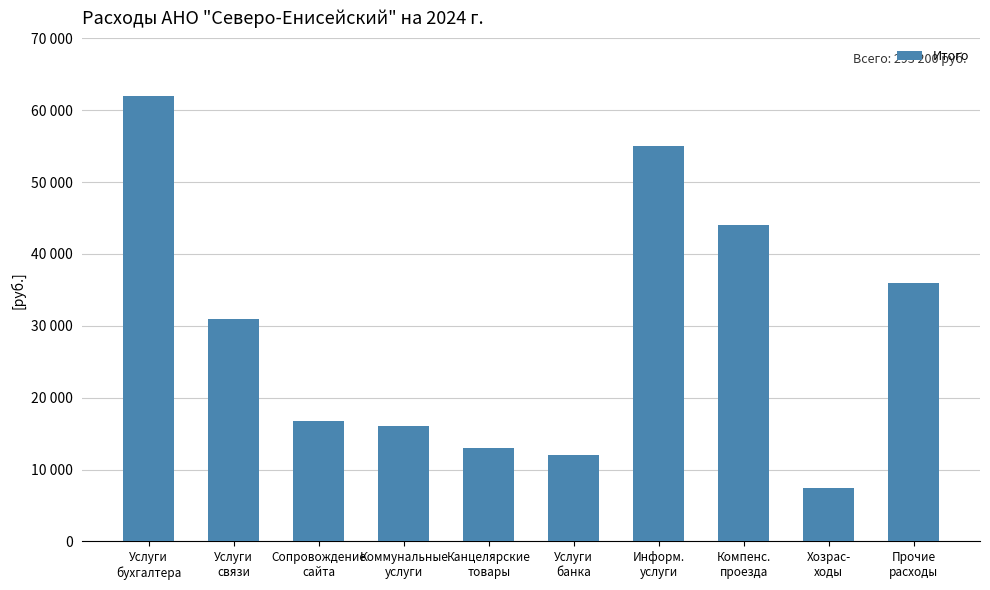

Where does the data first go above 30900?

Услуги
бухгалтера